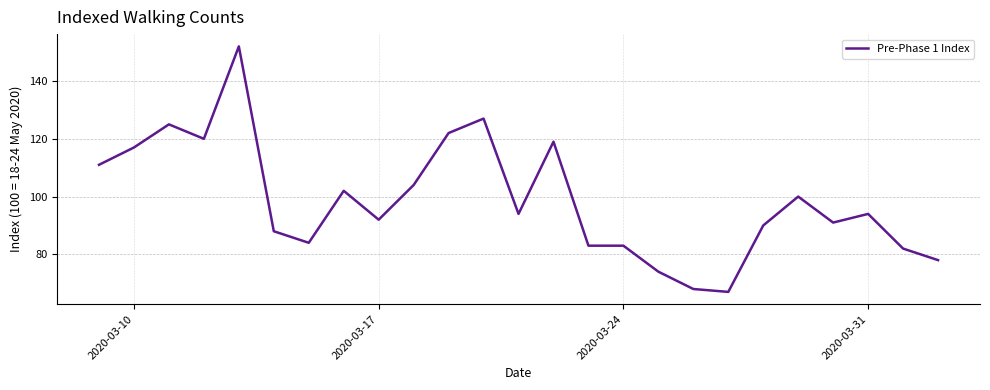

What is the greatest value displayed?

152